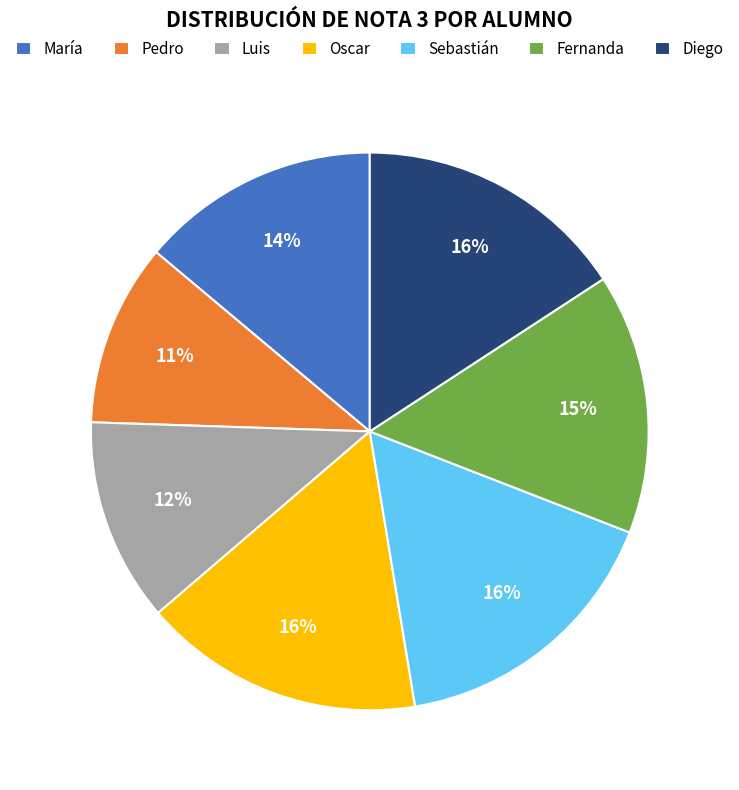

To the nearest percent, what is the average slice percentage?

14%